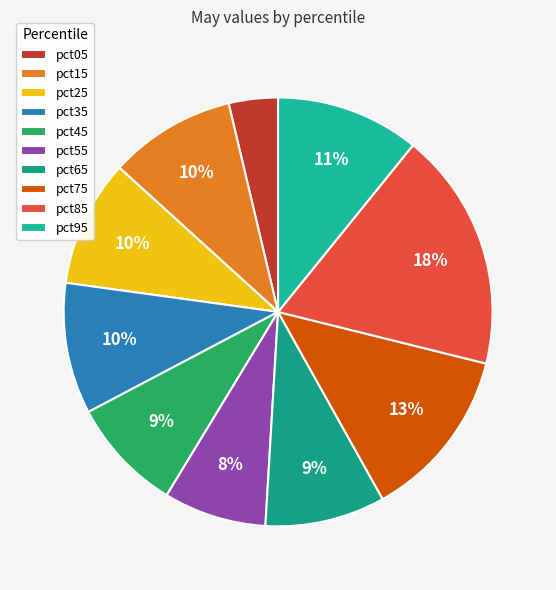

Between pct95 and pct85, which is larger?

pct85